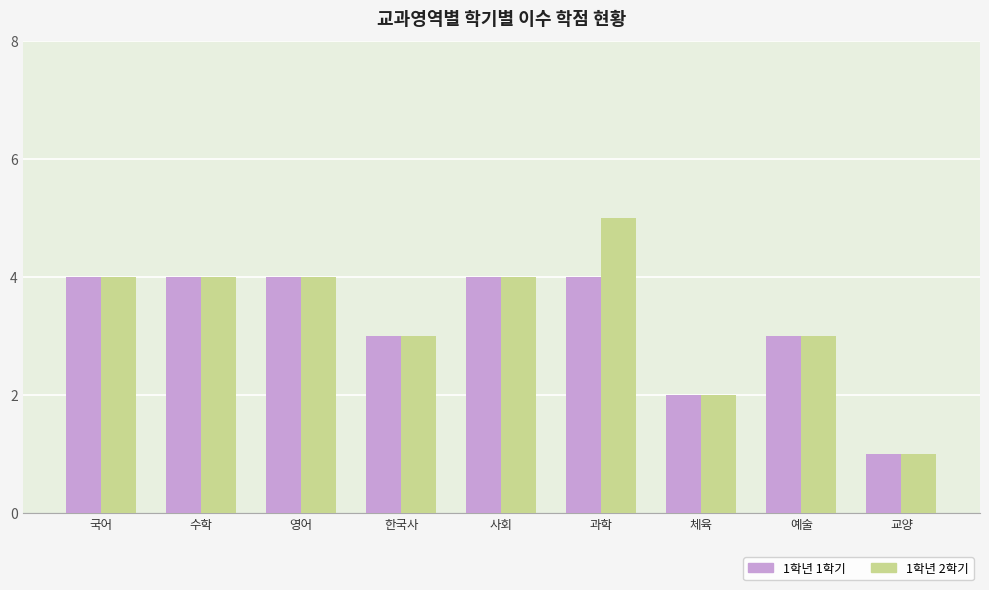

Count the 1학년 2학기 values in the range 3 to 4.

6